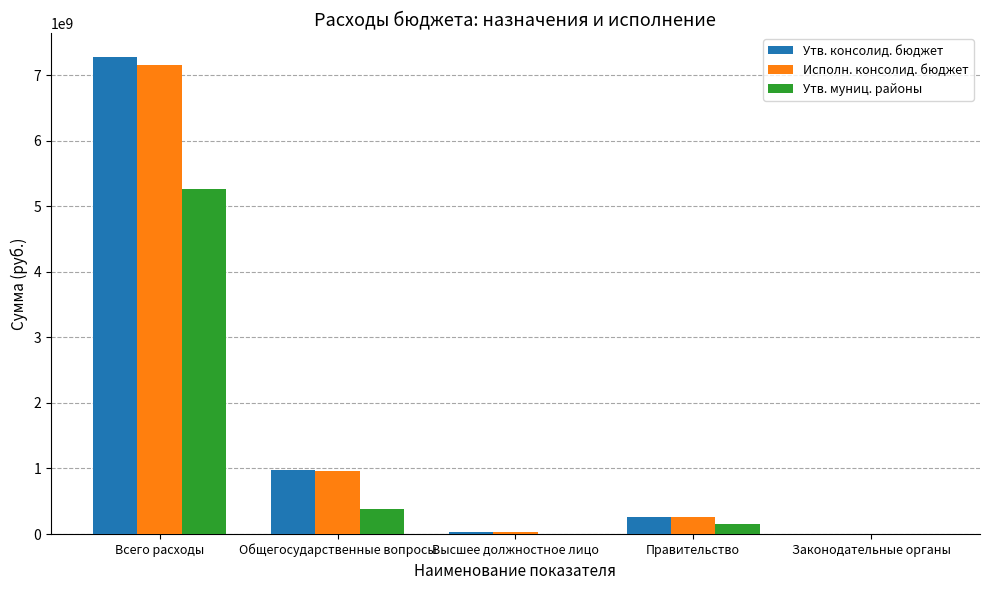

Which category has the highest value in the Исполн. консолид. бюджет series?

Всего расходы